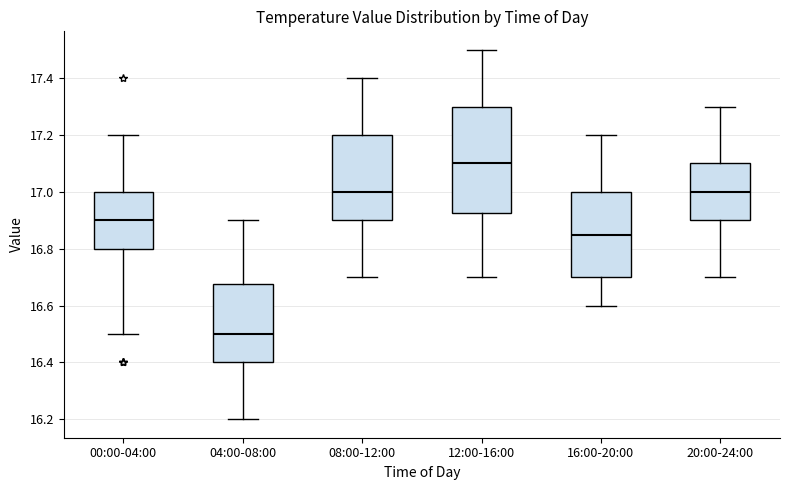

Where is the lower edge of the box for 04:00-08:00 on the y-axis? The values are not printed on the chart, so give them approximately, as read against the axis.

16.40